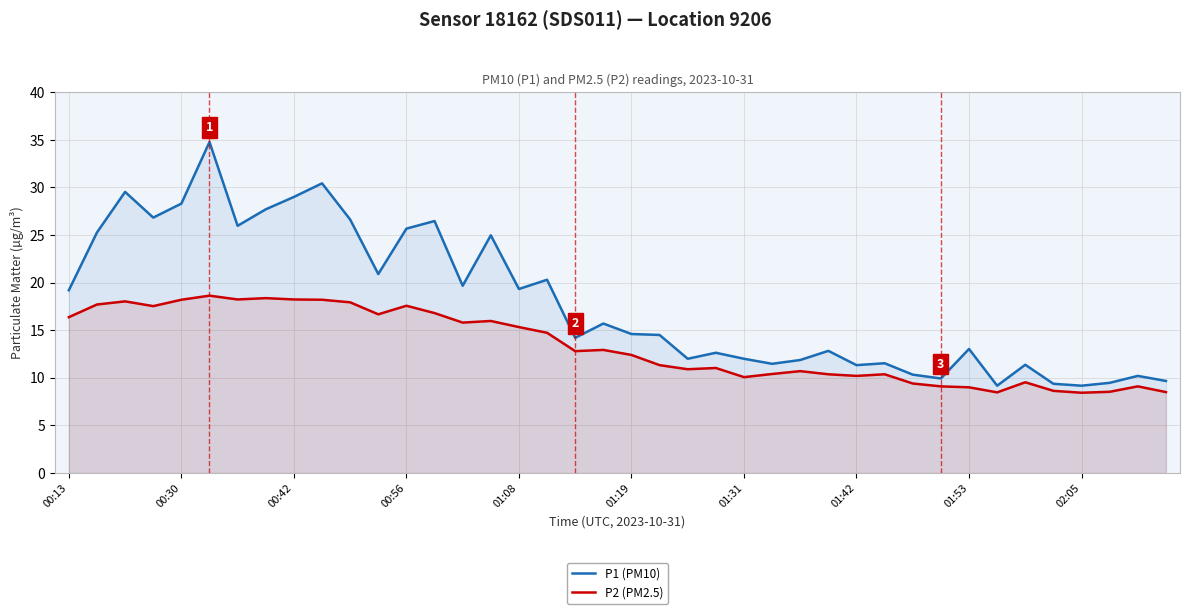

What is the sum of all P1 (PM10) values?

717.3